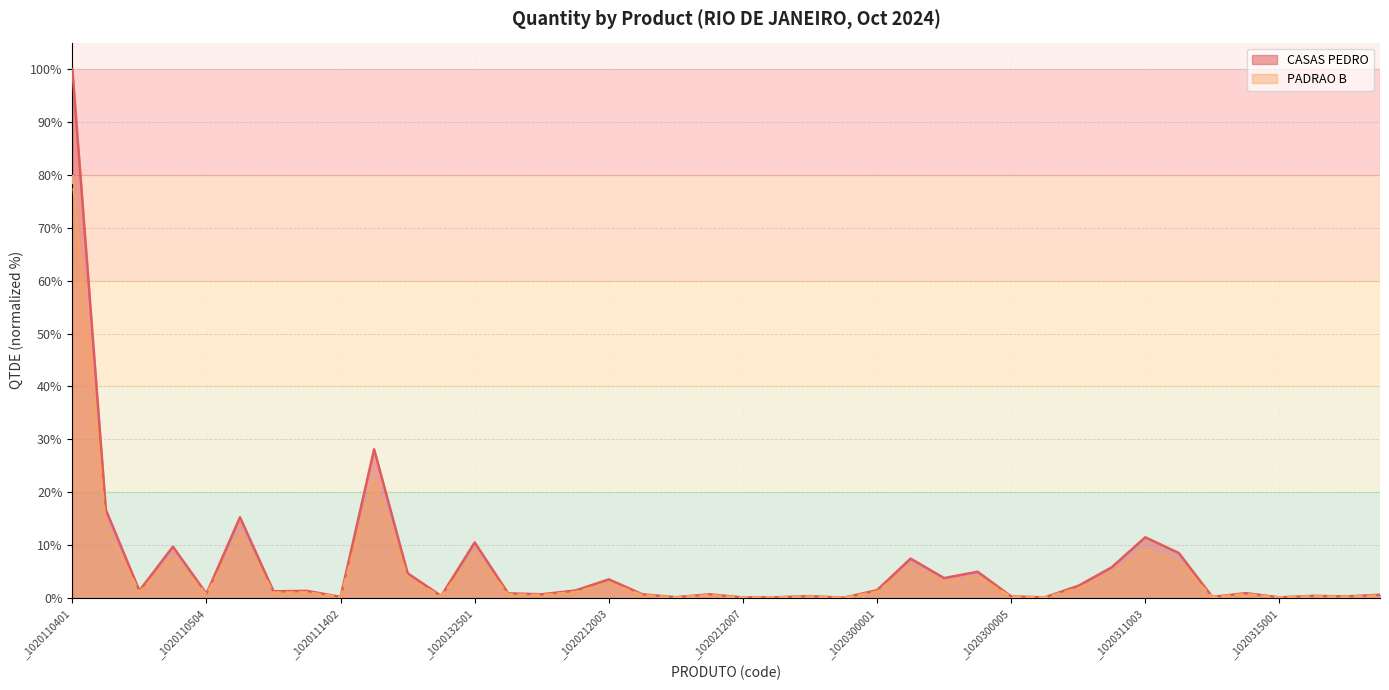

Reading left to right, what are all the values shown in this chart?

CASAS PEDRO: _1020110401=100.0	_1020110402=16.7	_1020110403=1.4	_1020110501=9.7	_1020110504=0.8	_1020111001=15.3	_1020111002=1.3	_1020111401=1.3	_1020111402=0.2	_1020126401=28.1	_1020126402=4.7	_1020126403=0.4	_1020132501=10.5	_1020132502=0.9	_1020212001=0.7	_1020212002=1.4	_1020212003=3.5	_1020212004=0.7	_1020212005=0.1	_1020212006=0.7	_1020212007=0.1	_1020212008=0.1	_1020212009=0.4	_1020212010=0.1	_1020300001=1.5	_1020300002=7.5	_1020300003=3.8	_1020300004=5.0	_1020300005=0.3	_1020300006=0.1	_1020311001=2.3	_1020311002=5.8	_1020311003=11.5	_1020311004=8.5	_1020311005=0.2	_1020311006=0.9	_1020315001=0.1	_1020315002=0.4	_1020315004=0.3	_1020315005=0.6
PADRAO B: _1020110401=80.0	_1020110402=13.3	_1020110403=1.1	_1020110501=7.8	_1020110504=0.6	_1020111001=12.2	_1020111002=1.0	_1020111401=1.1	_1020111402=0.2	_1020126401=22.5	_1020126402=3.7	_1020126403=0.3	_1020132501=8.4	_1020132502=0.7	_1020212001=0.6	_1020212002=1.1	_1020212003=2.8	_1020212004=0.6	_1020212005=0.1	_1020212006=0.6	_1020212007=0.1	_1020212008=0.1	_1020212009=0.3	_1020212010=0.0	_1020300001=1.2	_1020300002=6.0	_1020300003=3.0	_1020300004=4.0	_1020300005=0.2	_1020300006=0.1	_1020311001=1.8	_1020311002=4.7	_1020311003=9.2	_1020311004=6.8	_1020311005=0.2	_1020311006=0.7	_1020315001=0.1	_1020315002=0.3	_1020315004=0.2	_1020315005=0.5